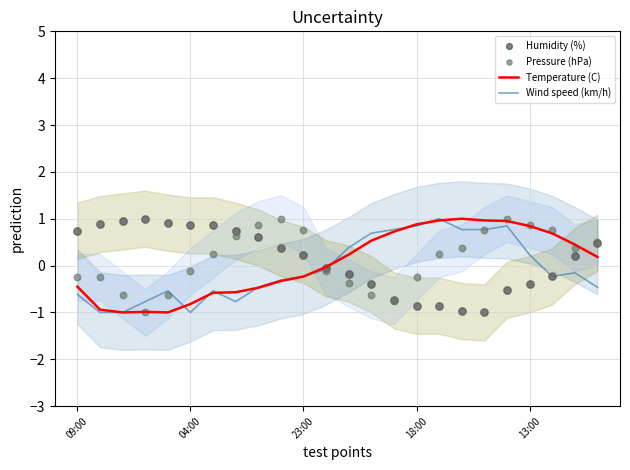

At which category is the sum across all series the highest?

19